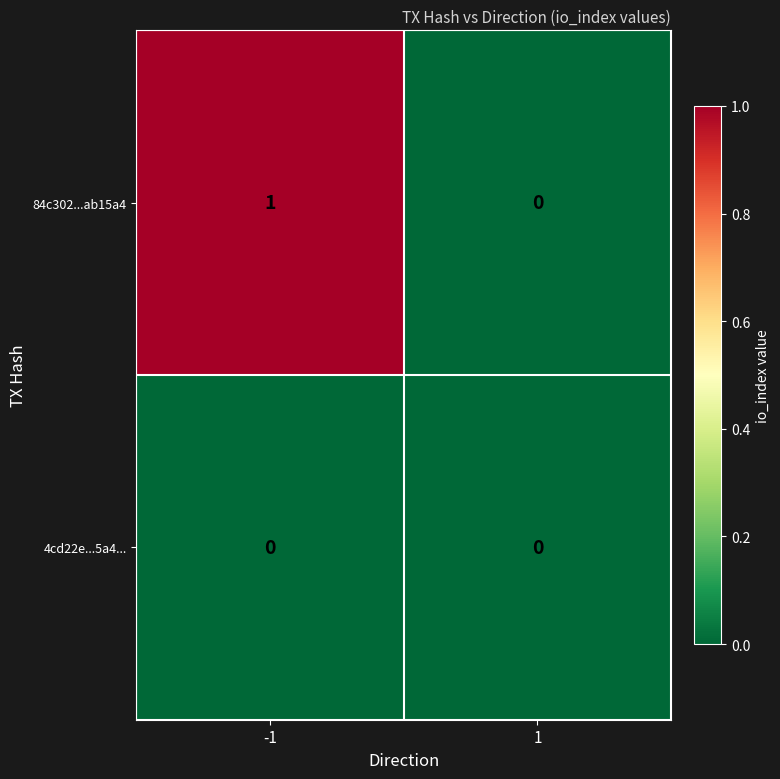

Rank the series by their average value, from highest to lowest.

84c302...ab15a4, 4cd22e...5a4...